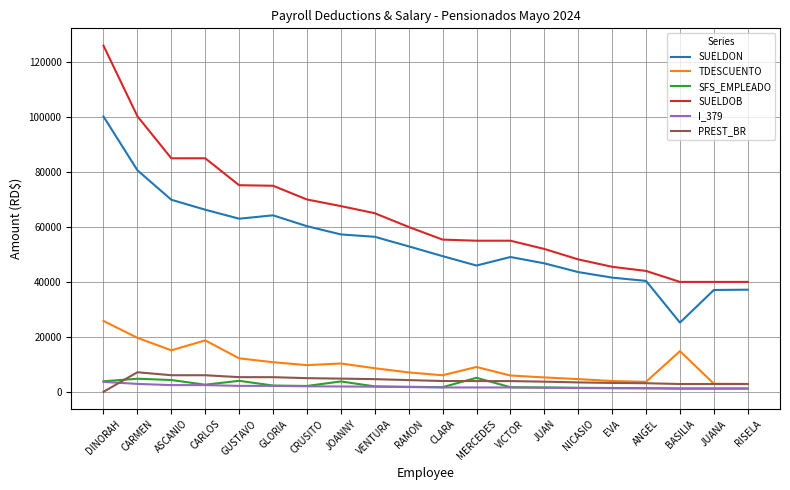

Does the chart display data point markers on the line(s)?

No